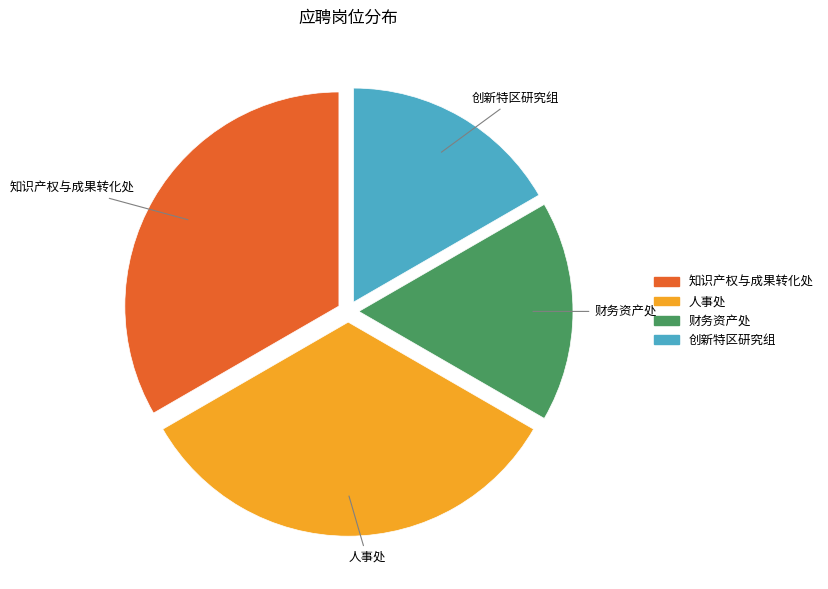

True or false: 知识产权与成果转化处 accounts for 43% of the total.

False